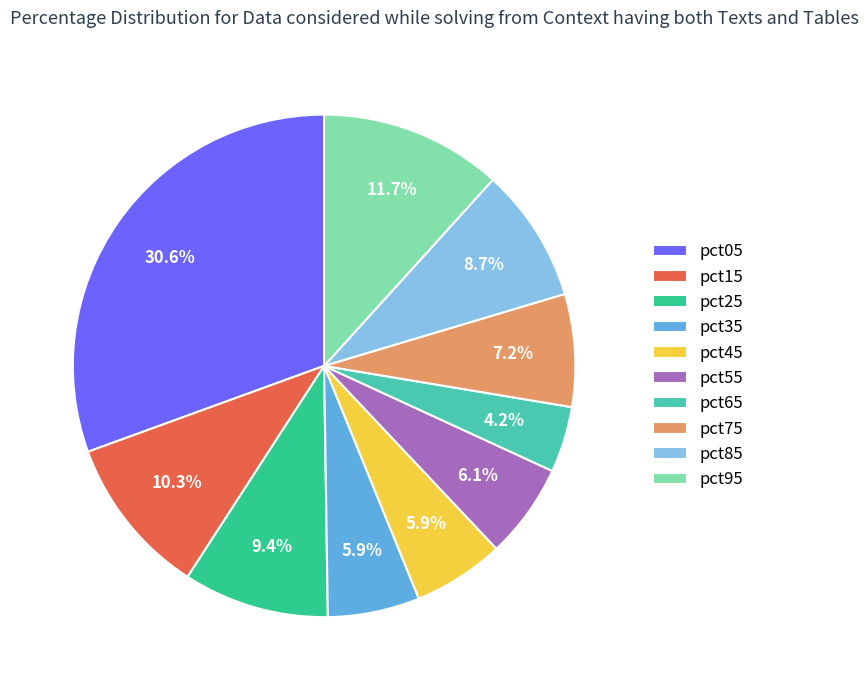

True or false: pct95 accounts for 26% of the total.

False